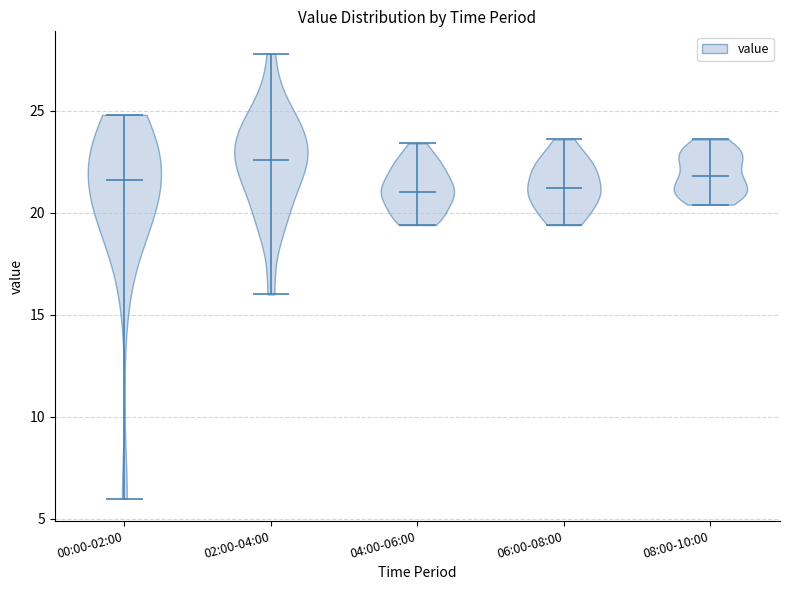

What is the highest point the violin for 06:00-08:00 reaches on the y-axis? The values are not printed on the chart, so give them approximately, as read against the axis.

23.5